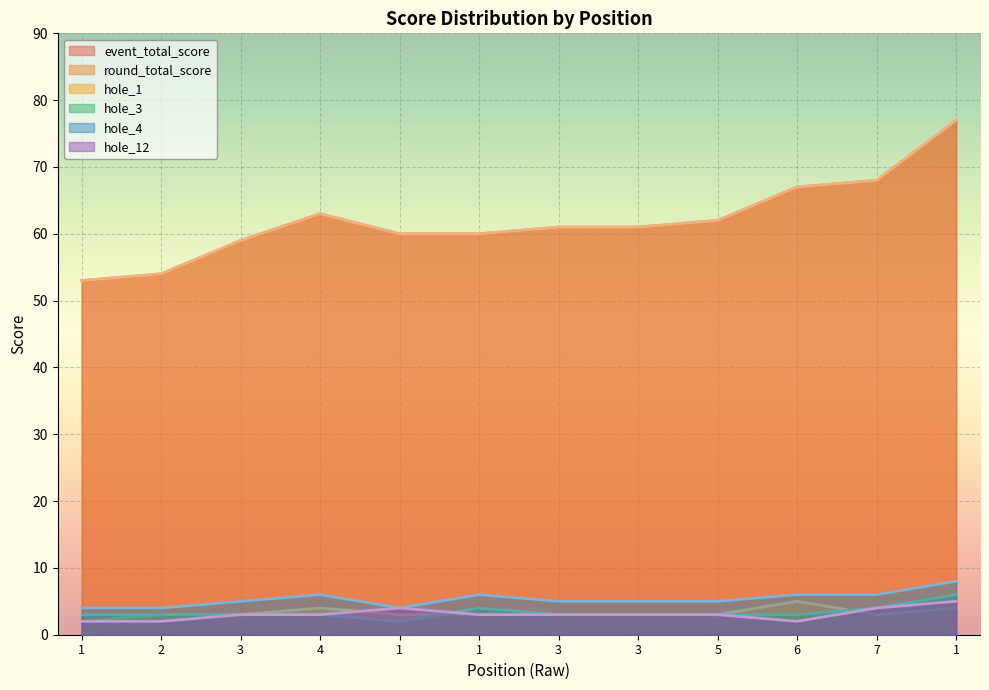

What is the smallest value displayed?

2